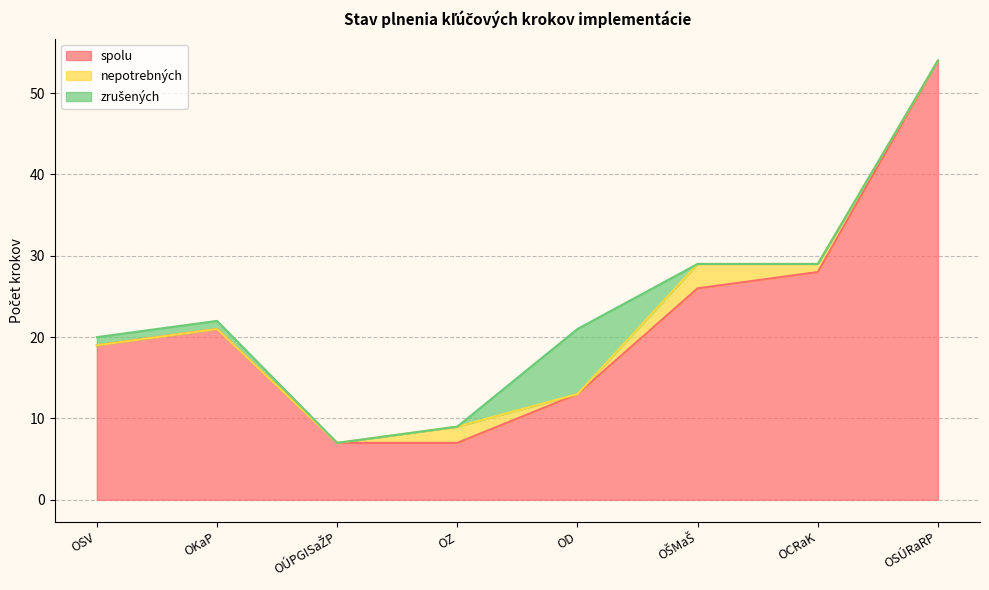

At which category is the sum across all series the highest?

OSÚRaRP